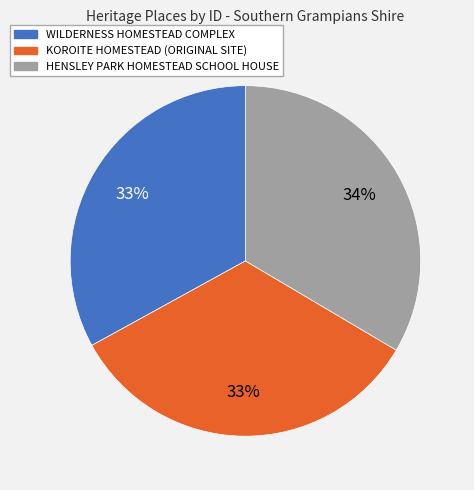

What percentage is the HENSLEY PARK HOMESTEAD SCHOOL HOUSE slice, to the nearest percent?

34%